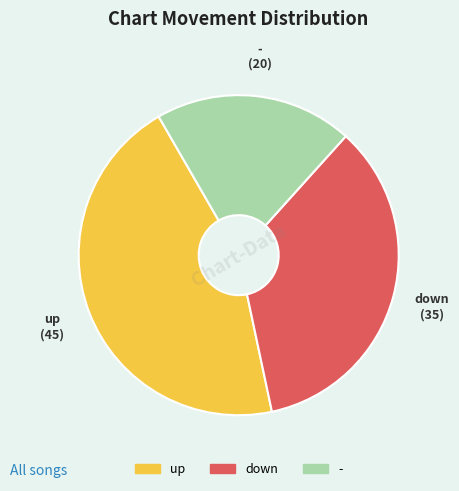

What is the largest slice in the pie chart?

up